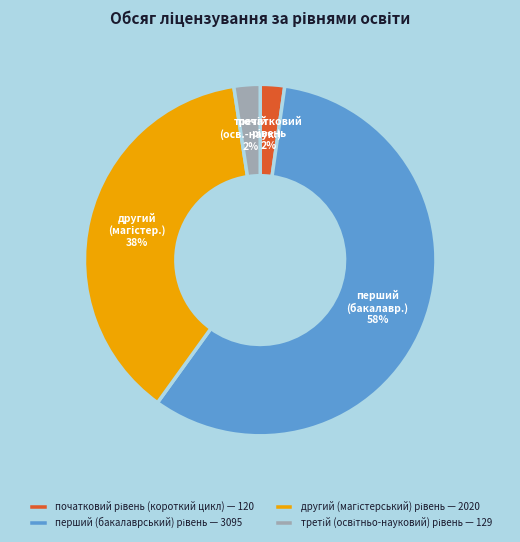

Is there any slice that represents more than half of the pie?

Yes